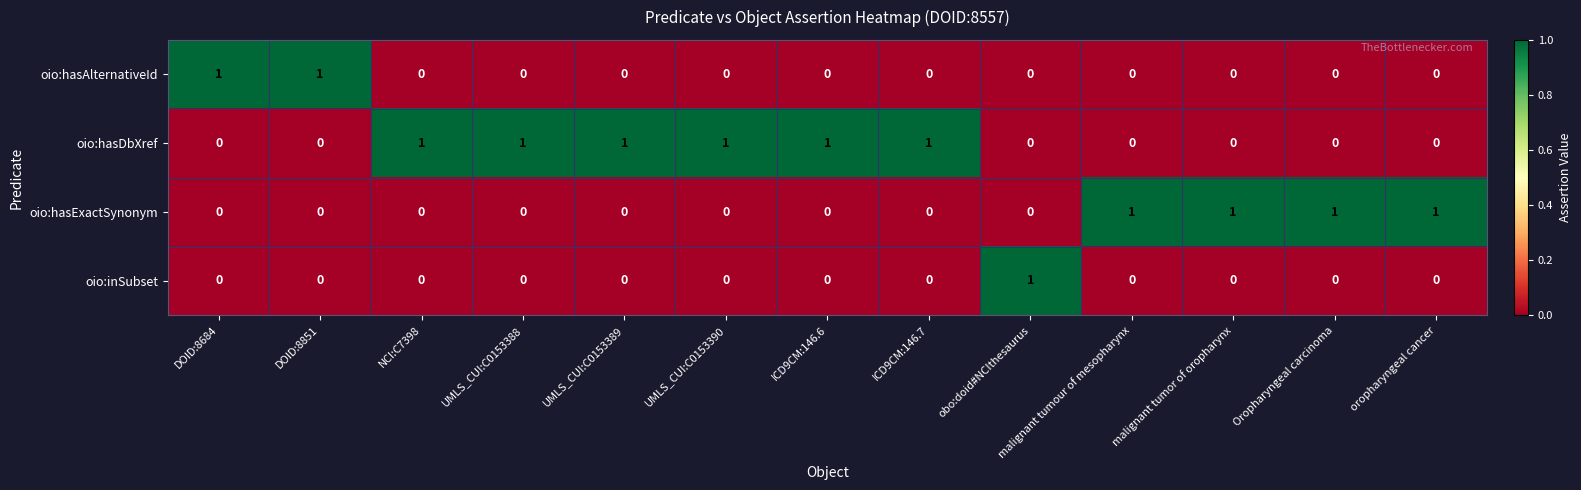

At which label does oio:inSubset reach its peak?

obo:doid#NCIthesaurus